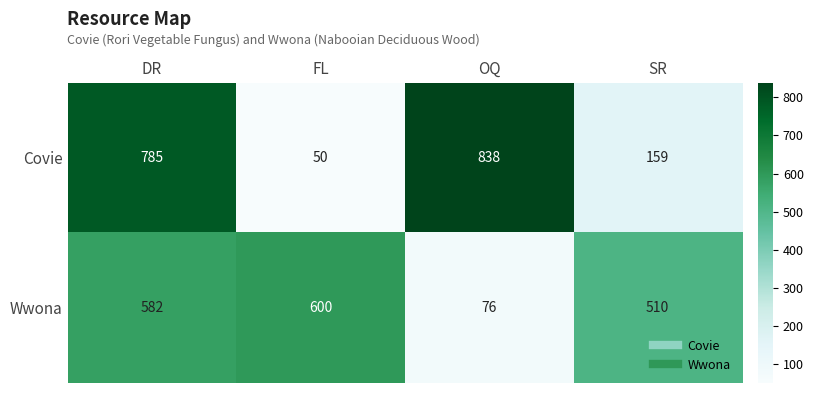

Which series has the widest spread of values?

Covie